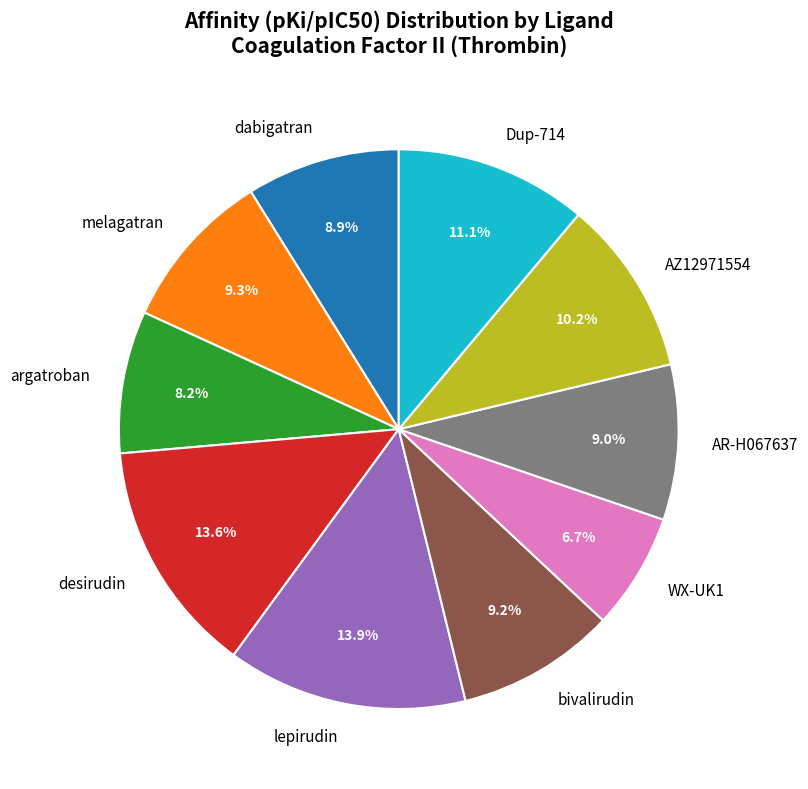

To the nearest percent, what is the difference between the largest and smallest slice percentages?

7%